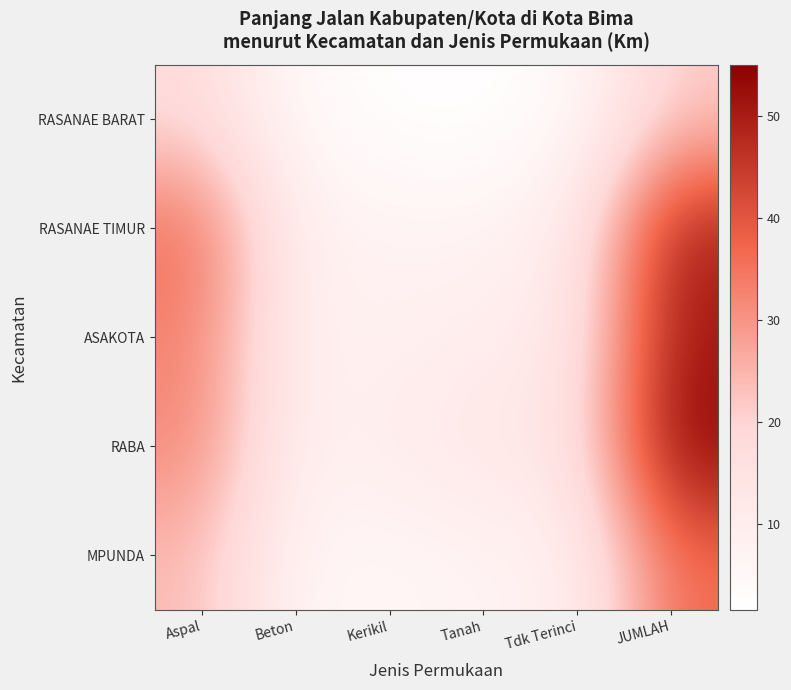

What is the smallest value displayed?

1.6